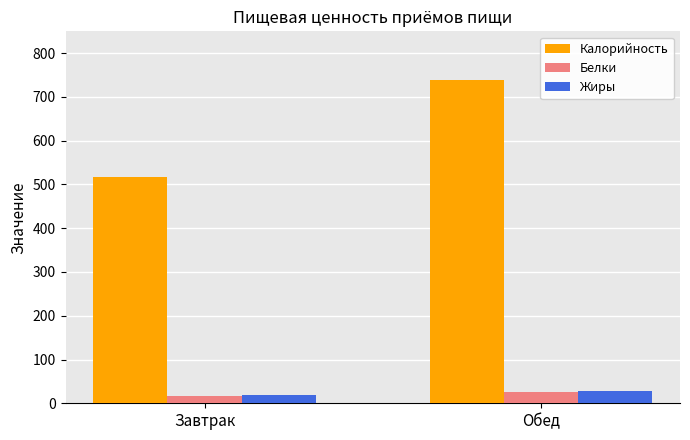

What is the label of the 1st bar from the left?

Завтрак